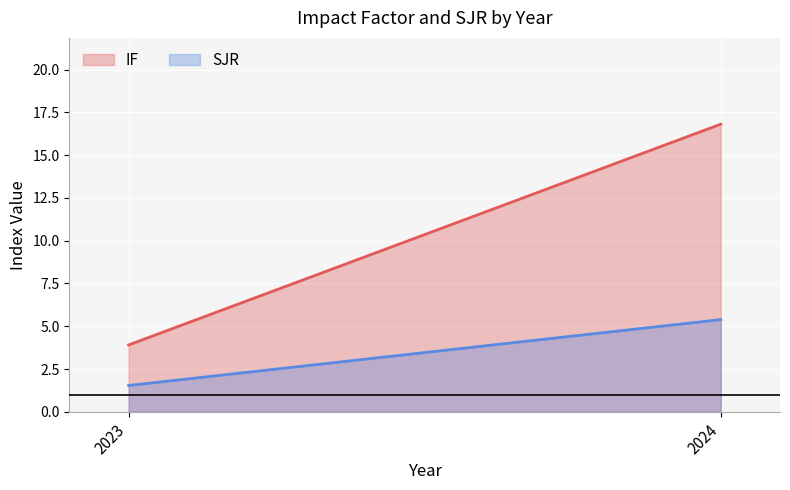

Does the chart display data point markers on the line(s)?

No